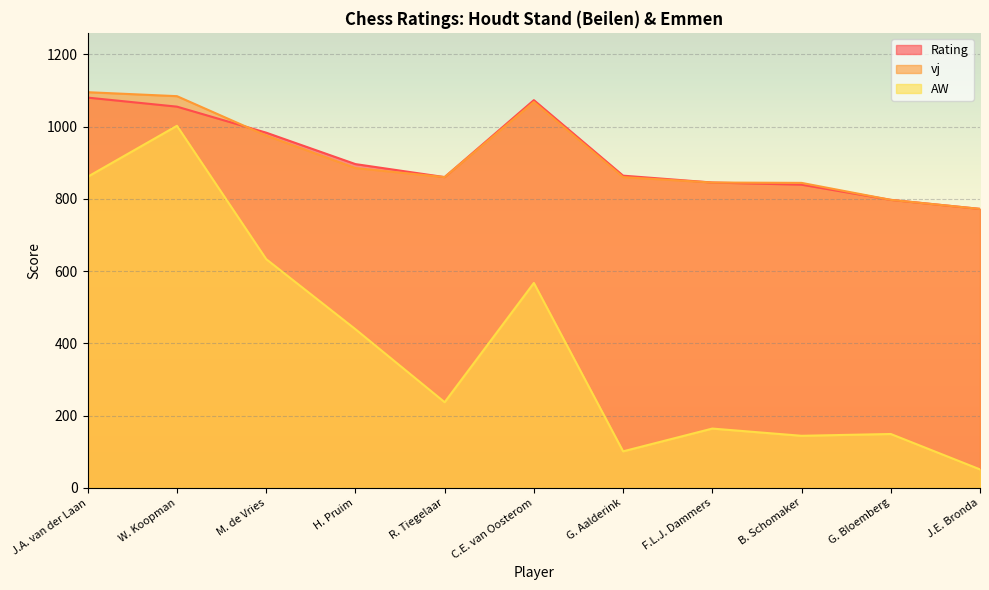

True or false: vj and AW intersect in this chart.

False